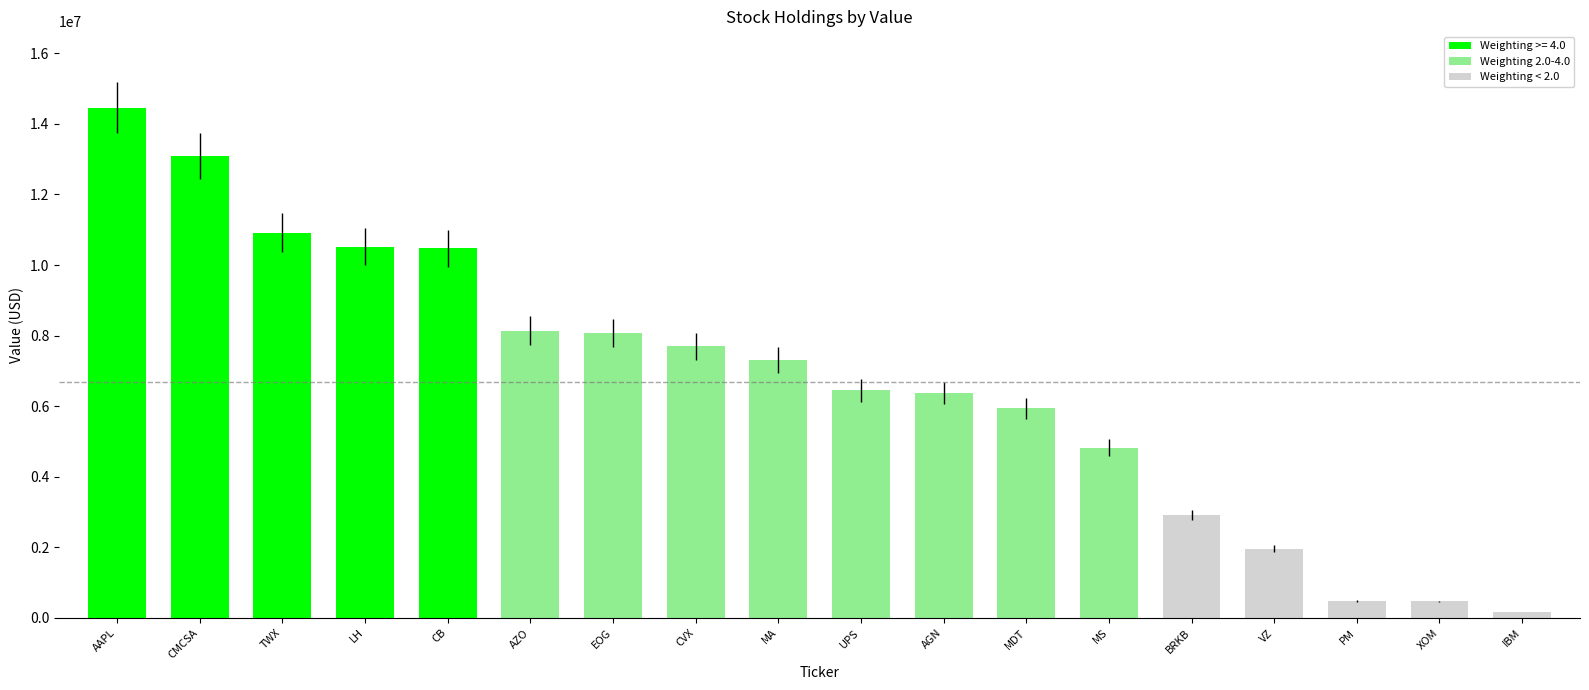

At which category does the chart reach its peak across all series?

AAPL